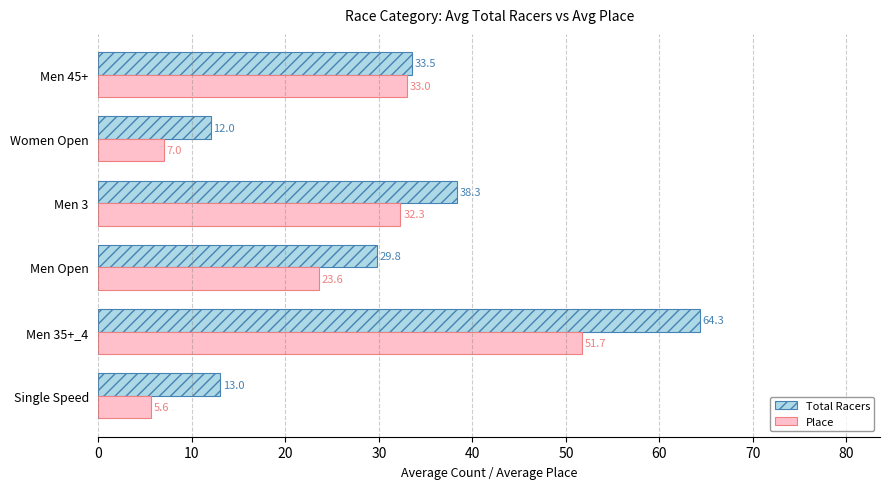

What is the difference between the maximum and second lowest values in the Total Racers series?

51.3